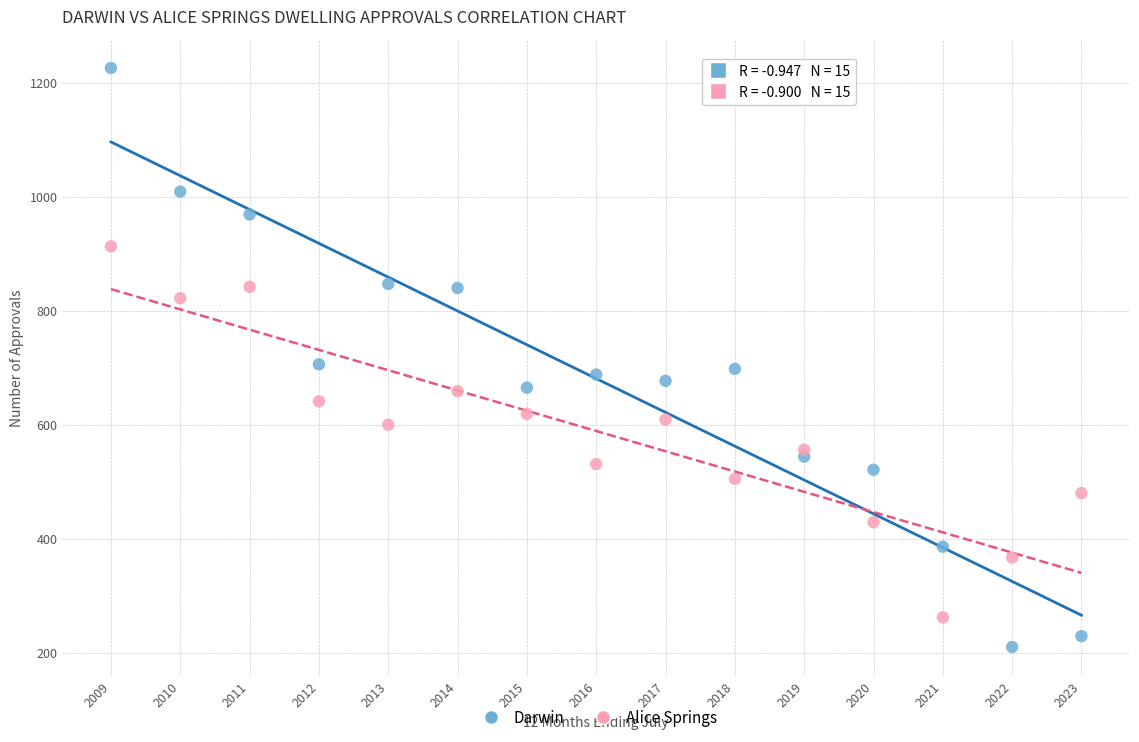

Which series has the widest spread of Y values?

Darwin